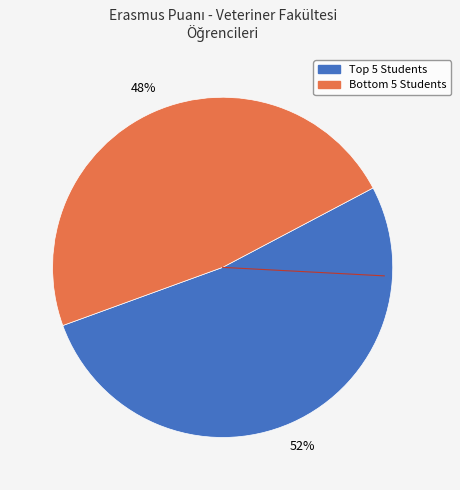

To the nearest percent, what is the average slice percentage?

50%